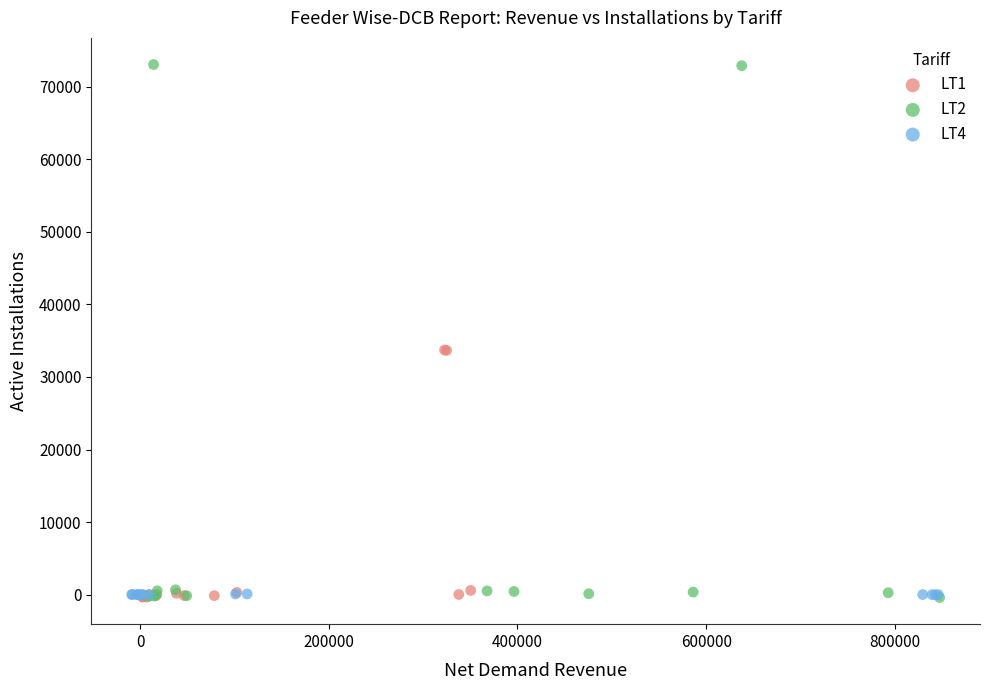

Which series contains the highest Y value?

LT2